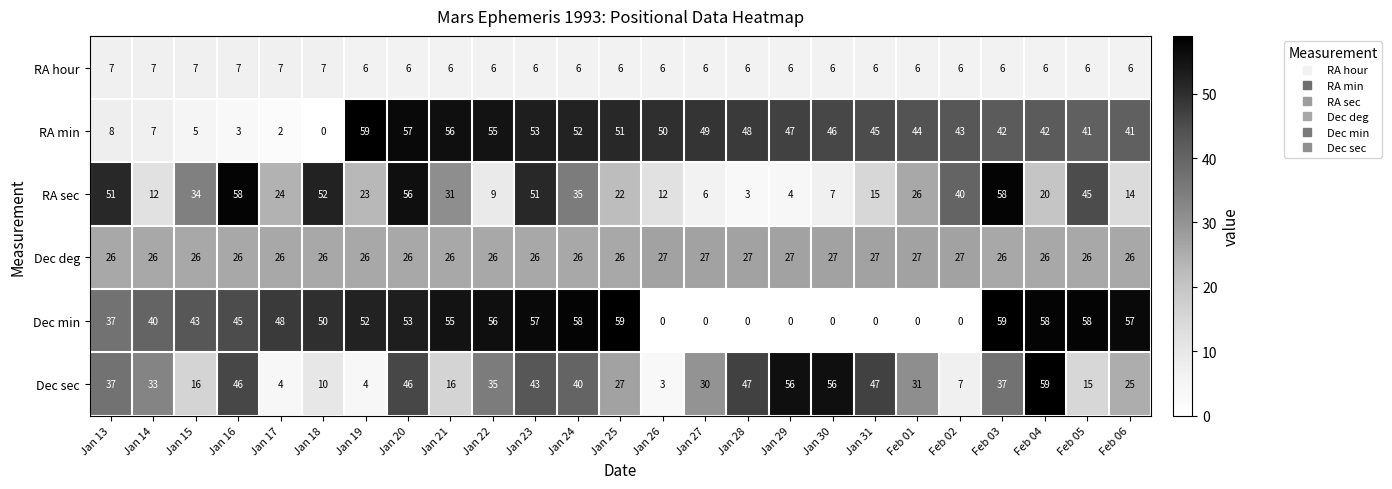

Rank the series at Feb 01 from lowest to highest value.

Dec min, RA hour, RA sec, Dec deg, Dec sec, RA min